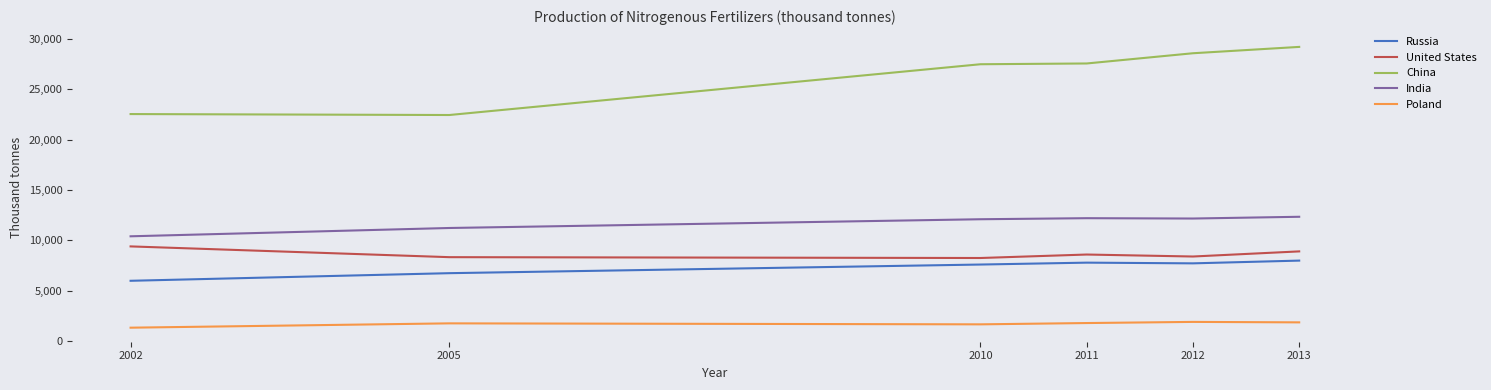

Between 2005 and 2013, which series saw the biggest shift?

China